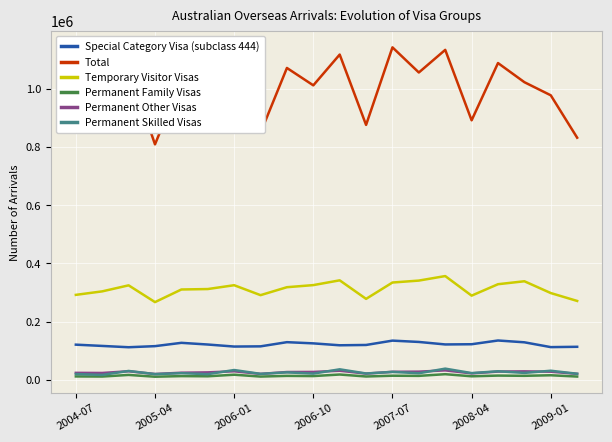

Which series has the largest total across all categories?

Total